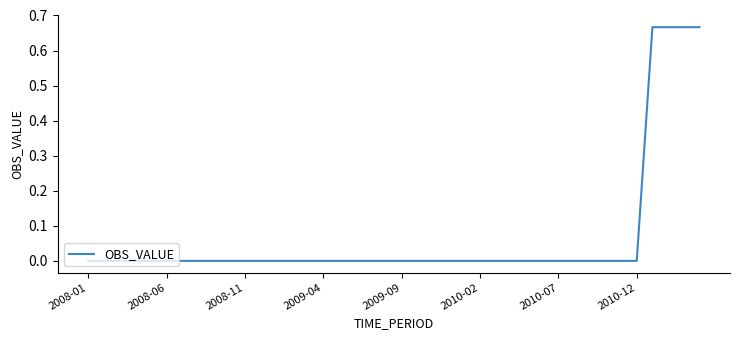

What is the sum of all values?

2.7